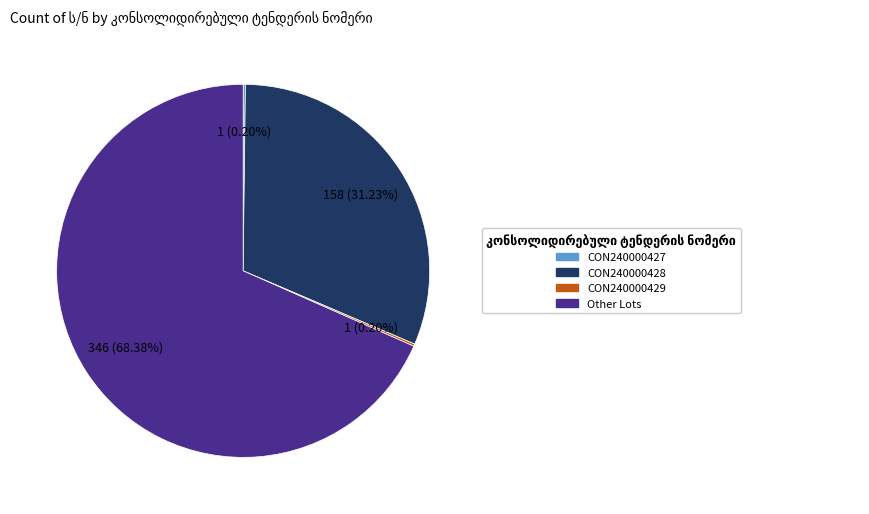

To the nearest percent, what percentage of the pie is Other?

68%